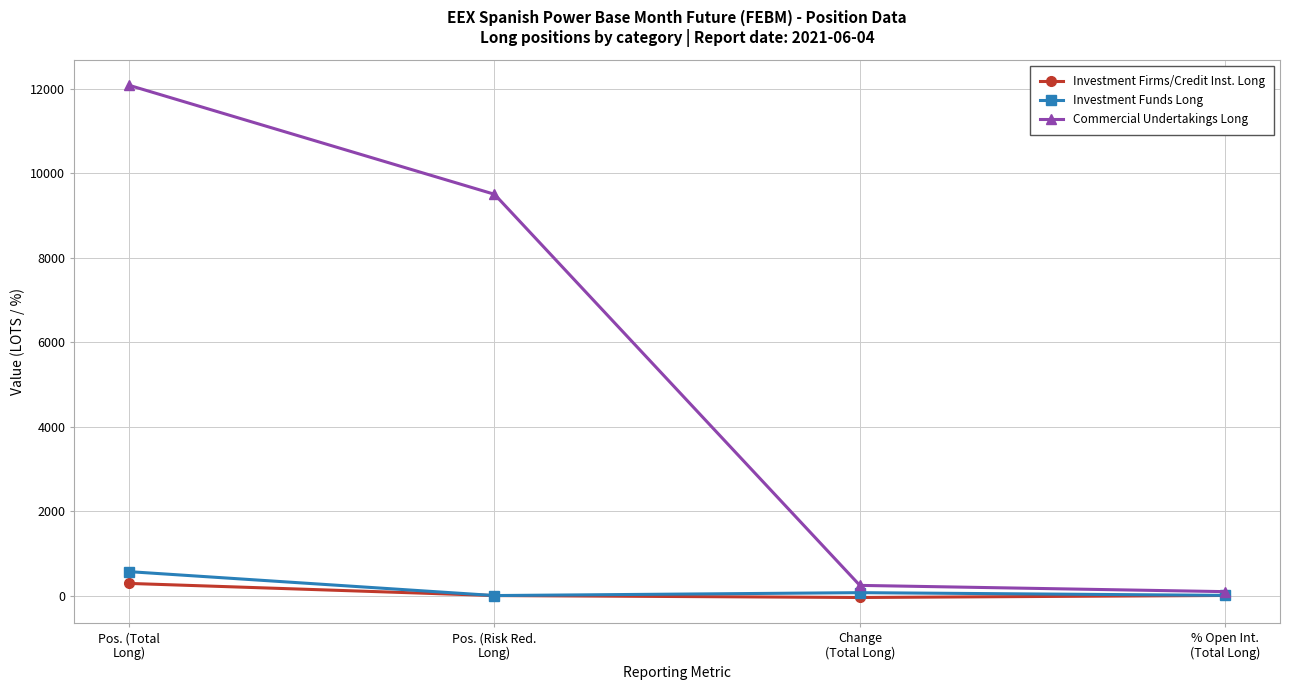

What is the highest value of the Commercial Undertakings Long series?

12076.5